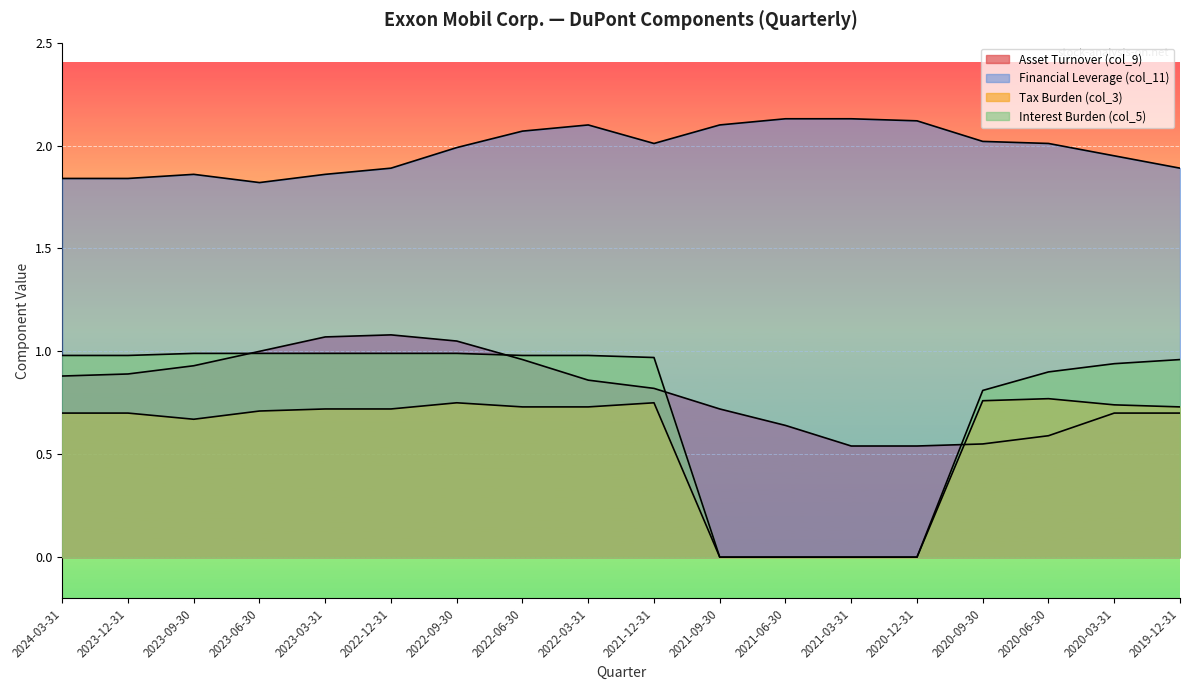

Which series changed the most between 2020-12-31 and 2020-03-31?

Interest Burden (col_5)